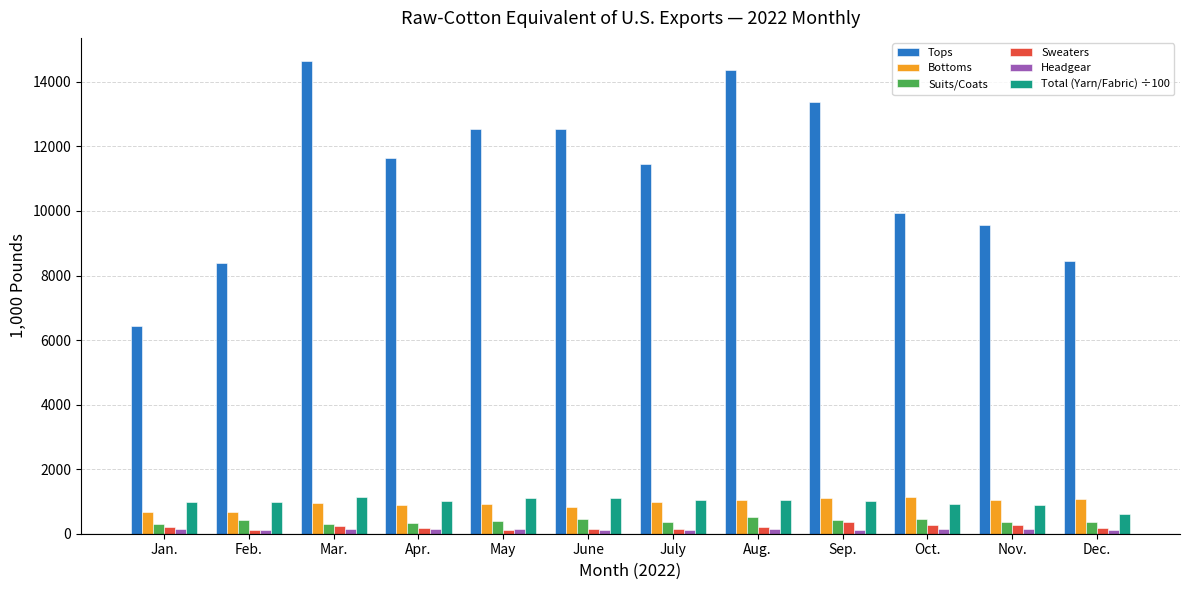

Which series has the largest total across all categories?

Tops